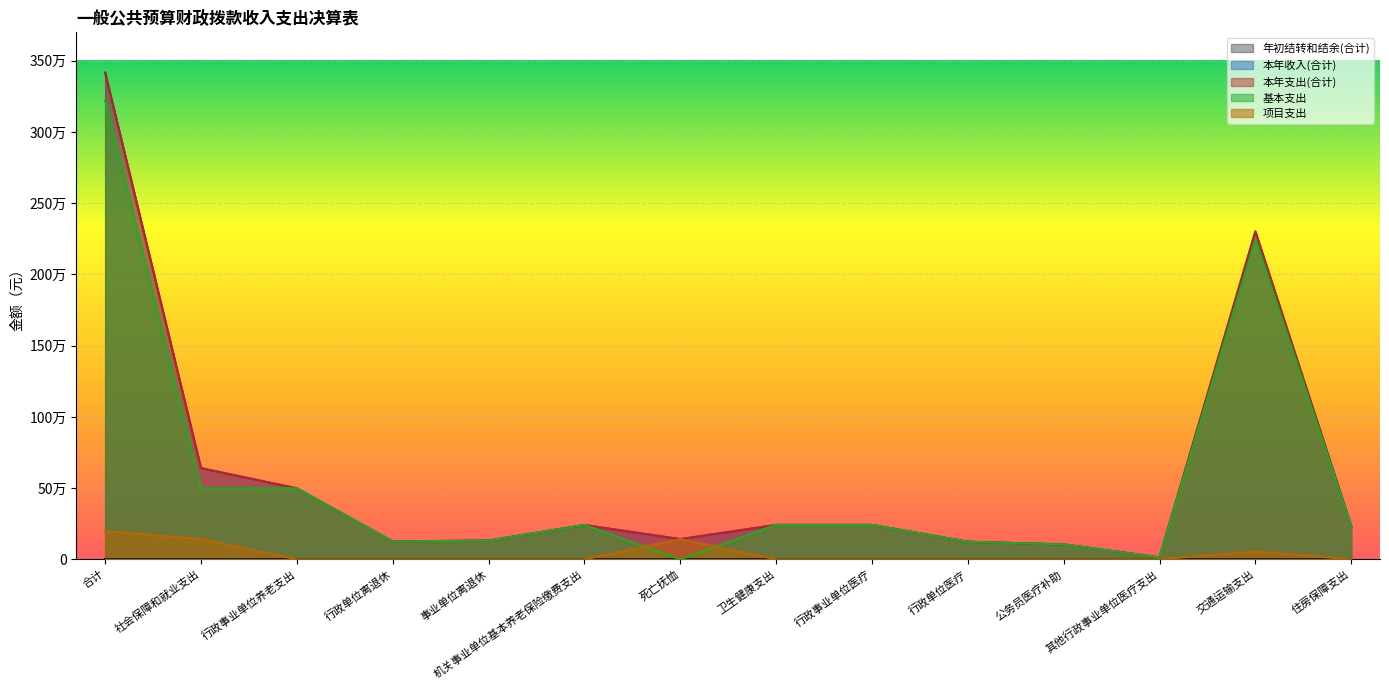

What is the label of the 9th point from the right?

机关事业单位基本养老保险缴费支出